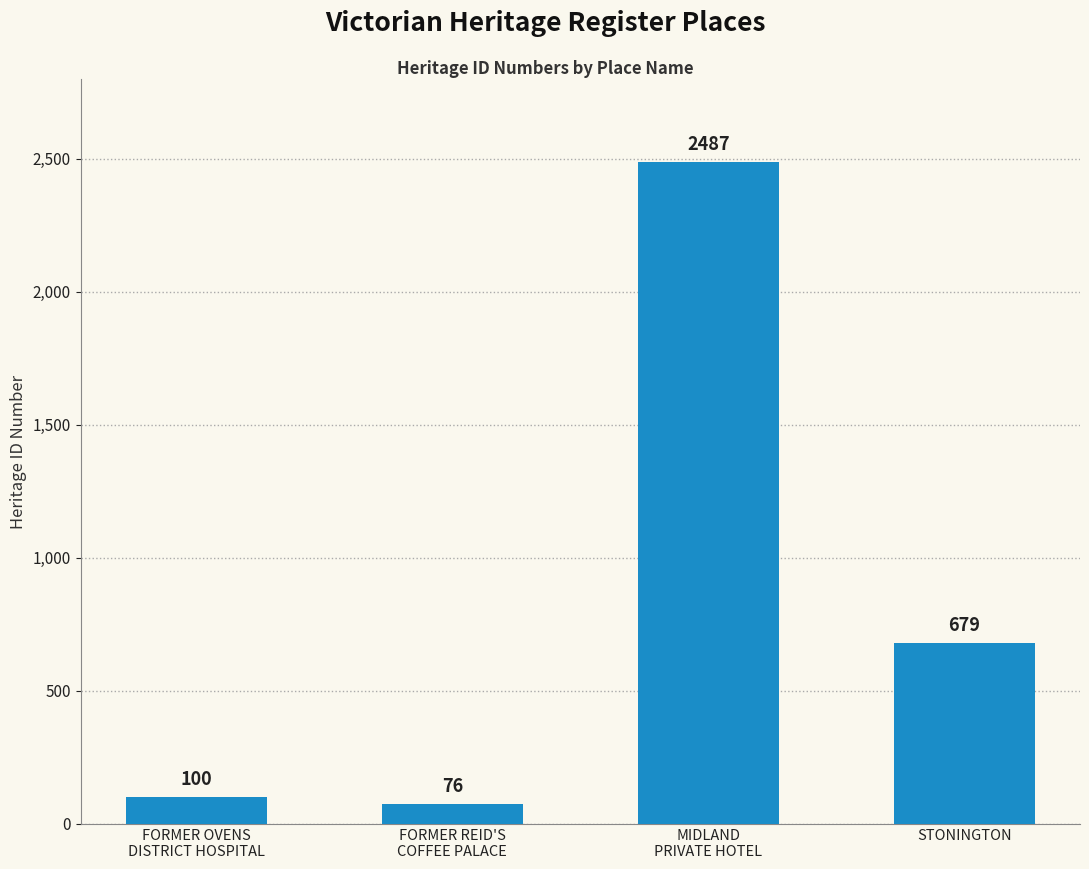

What position from the left is FORMER REID'S
COFFEE PALACE?

2